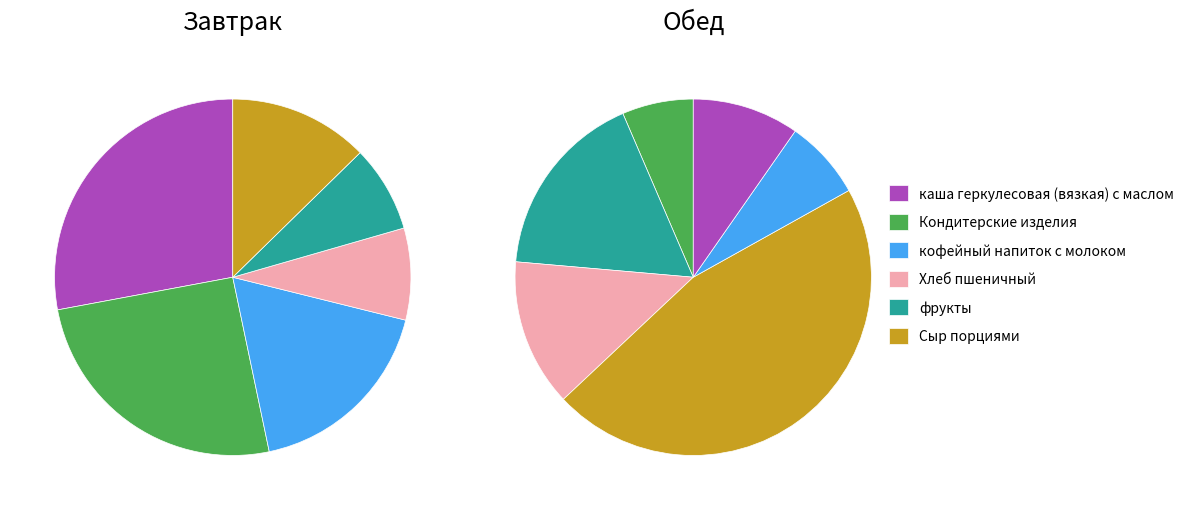

True or false: Сыр порциями accounts for 1% of the total.

False